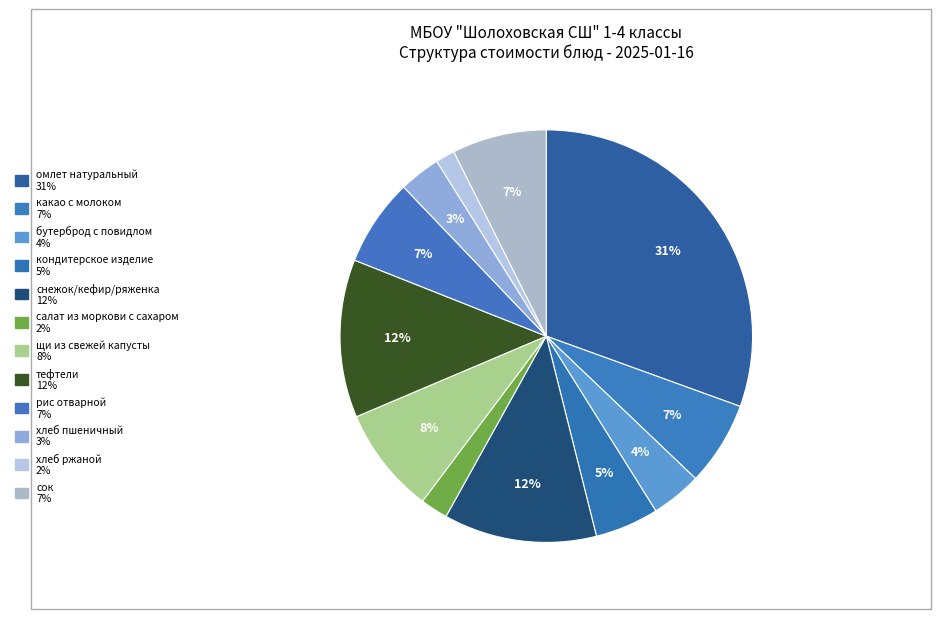

To the nearest percent, what is the difference between the какао с молоком and хлеб ржаной slice percentages?

5%